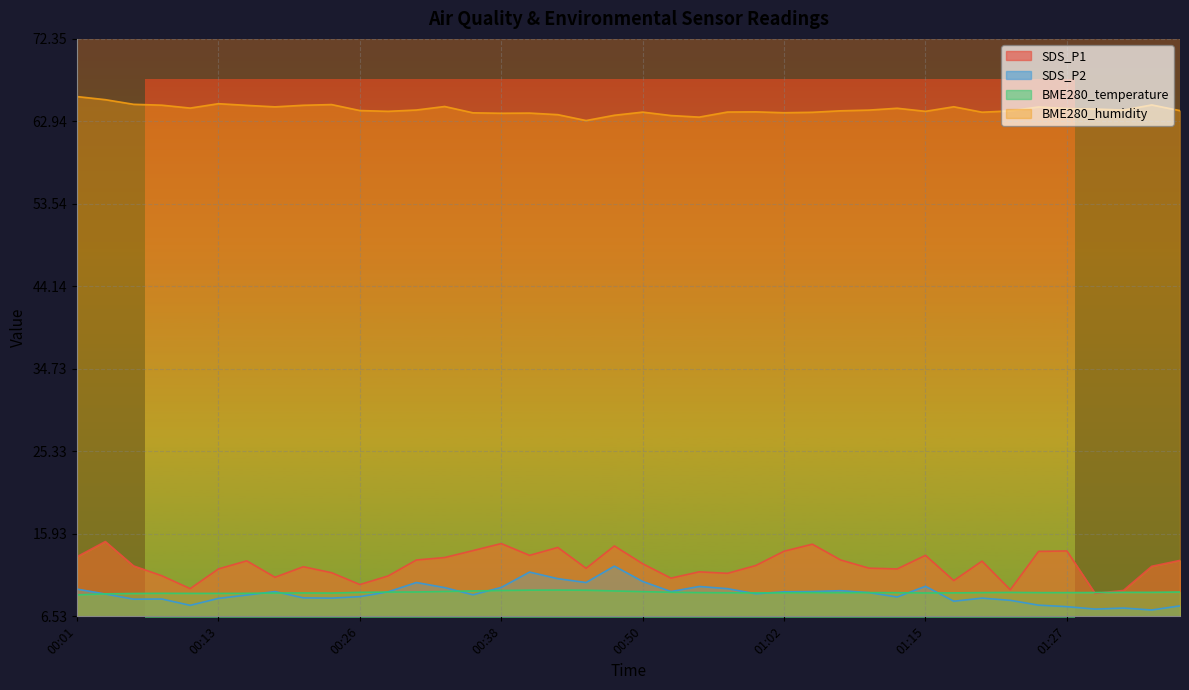

What is the maximum value for BME280_humidity?

65.8